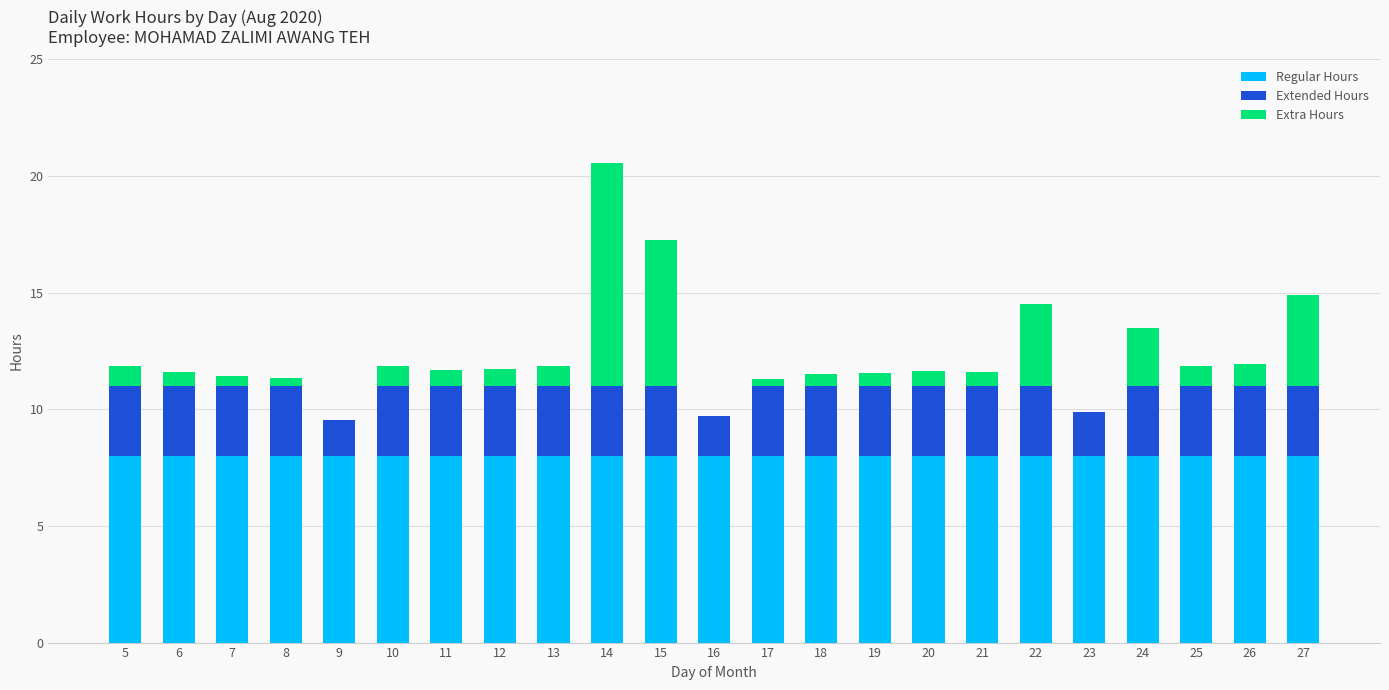

The value of Regular Hours at 5 is 8.0. True or false?

True